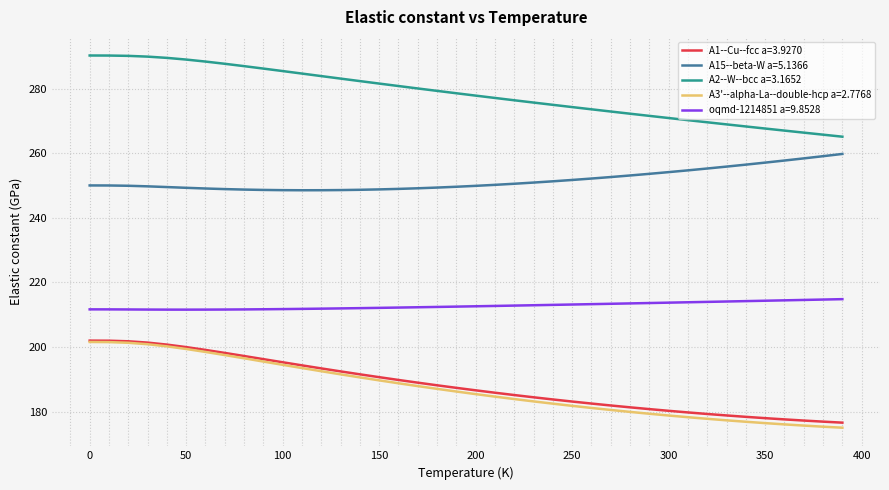

True or false: A1--Cu--fcc a=3.9270 and A15--beta-W a=5.1366 cross at least once.

False